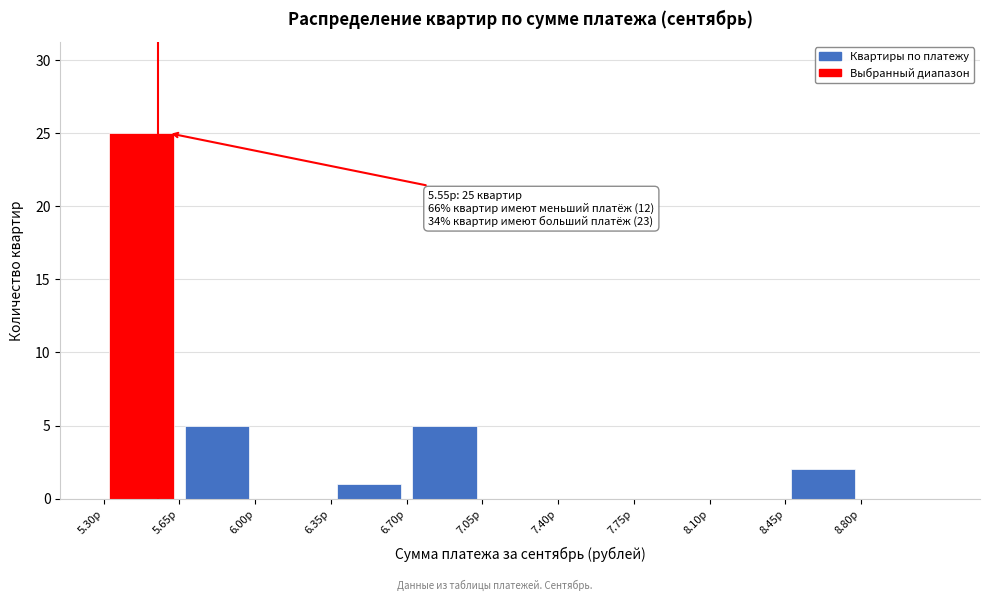

Over which range of the x-axis is the bar tallest?

5.30 to 5.65